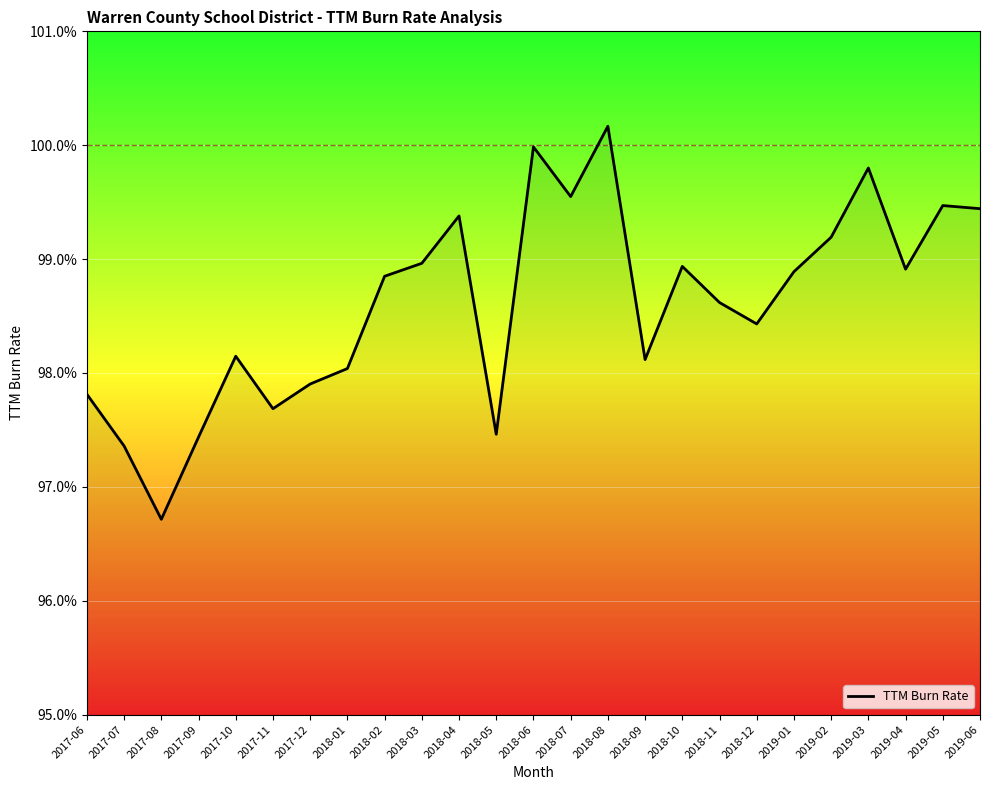

True or false: the data has more than 1 interior local peaks.

True